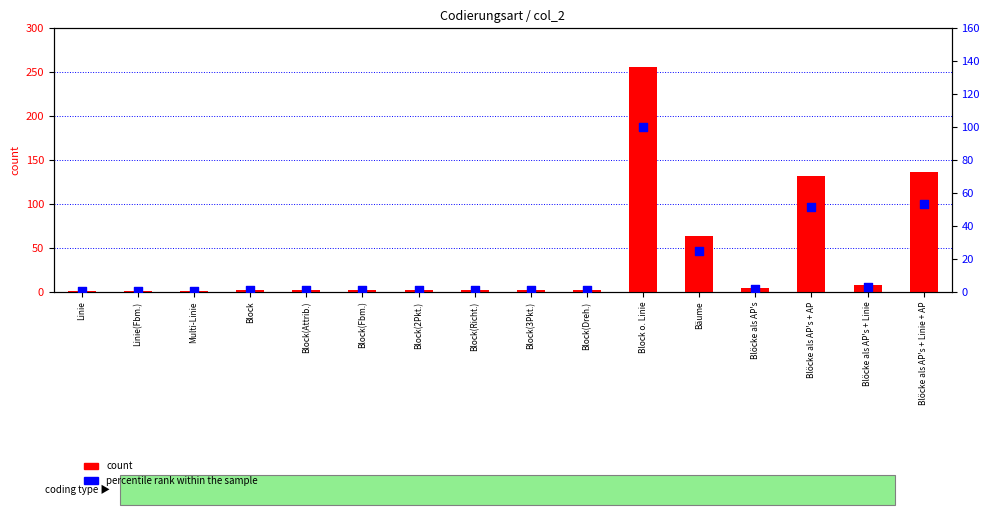

At which category is the sum across all series the highest?

Block o. Linie